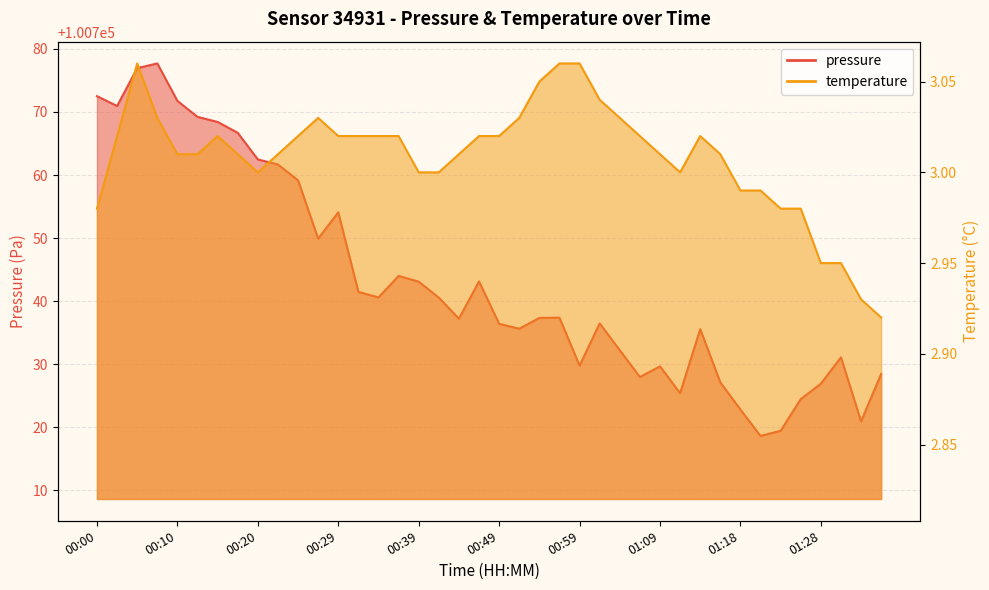

Which series has the largest total across all categories?

pressure